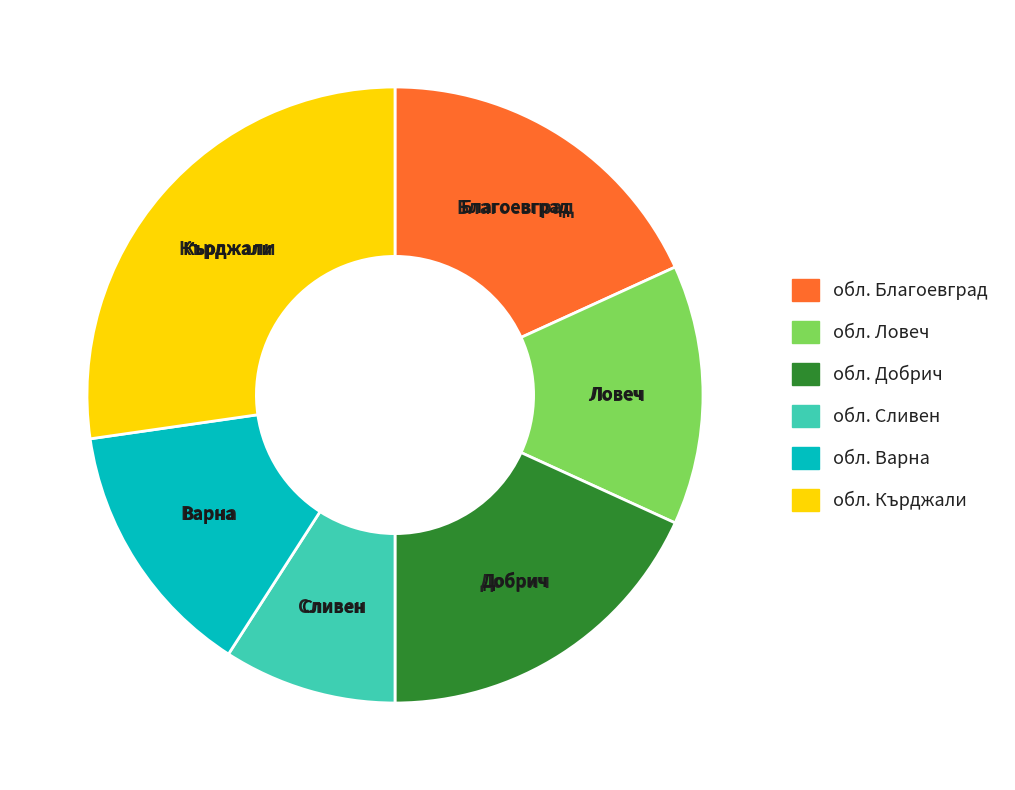

Which category has the biggest portion of the pie?

обл. Кърджали